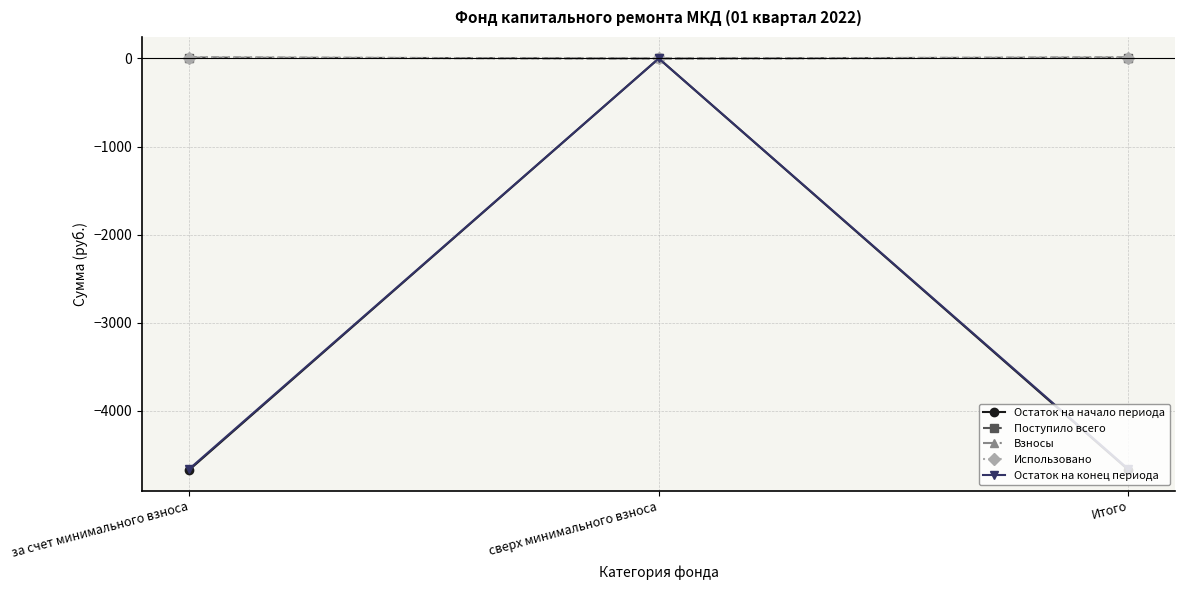

The Взносы series shows 6.3 at за счет минимального взноса. True or false?

False